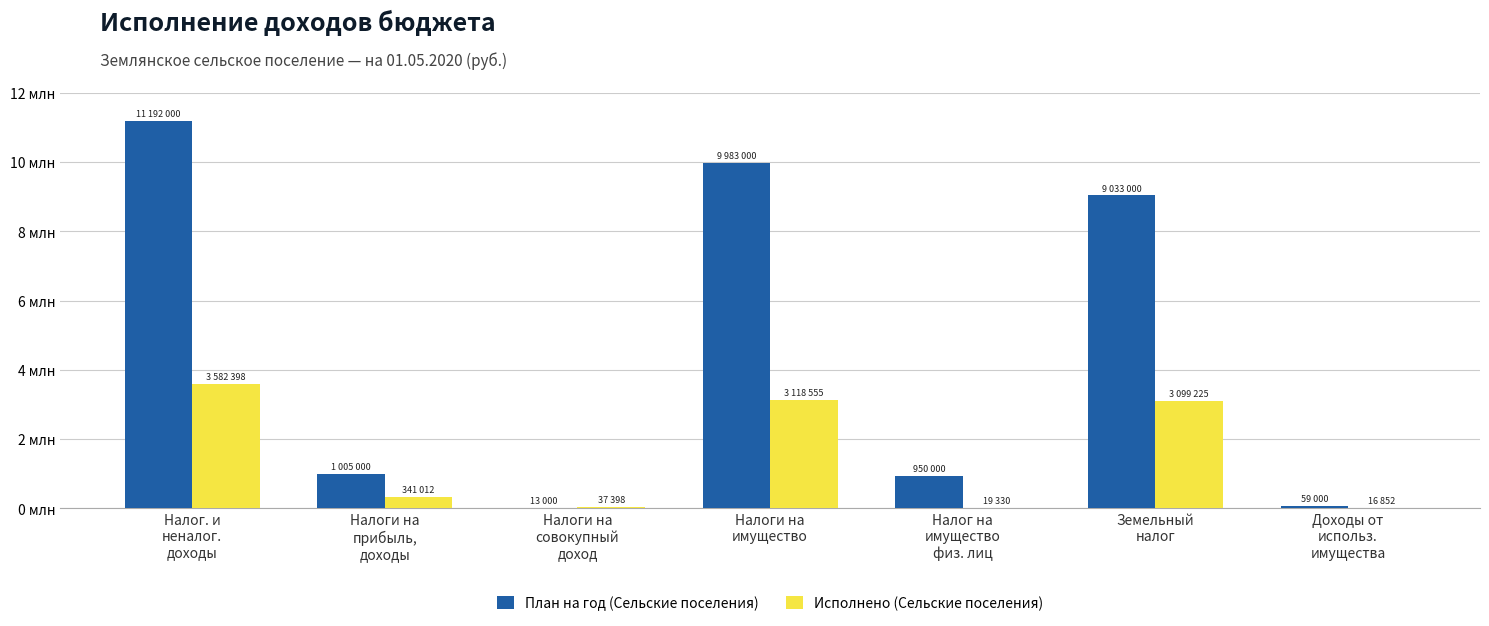

Is the value of Исполнено (Сельские поселения) at Налоги на
совокупный
доход greater than the value of План на год (Сельские поселения) at Налог на
имущество
физ. лиц?

No